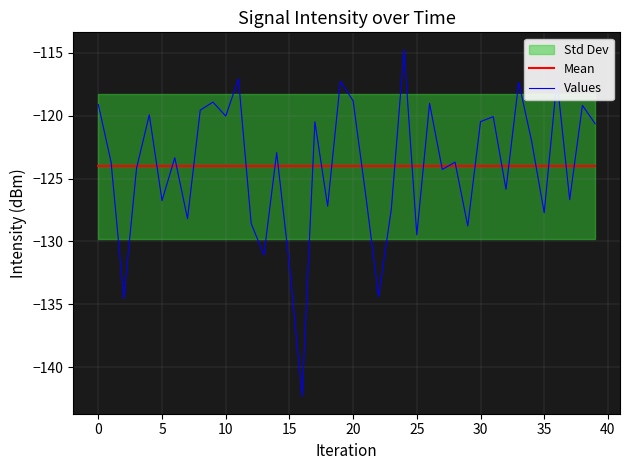

Which series has the largest total across all categories?

Mean